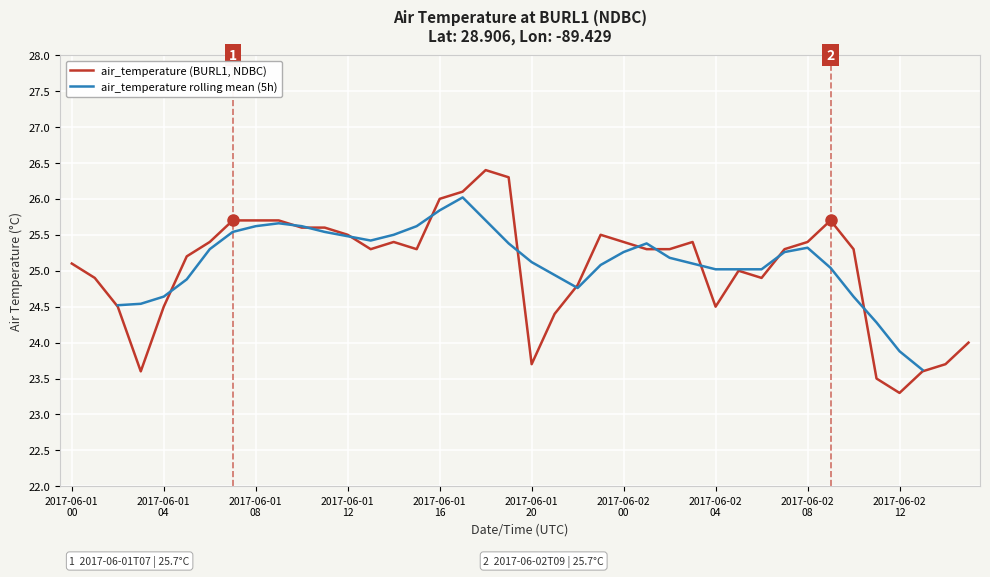

What is the greatest value displayed?

26.4